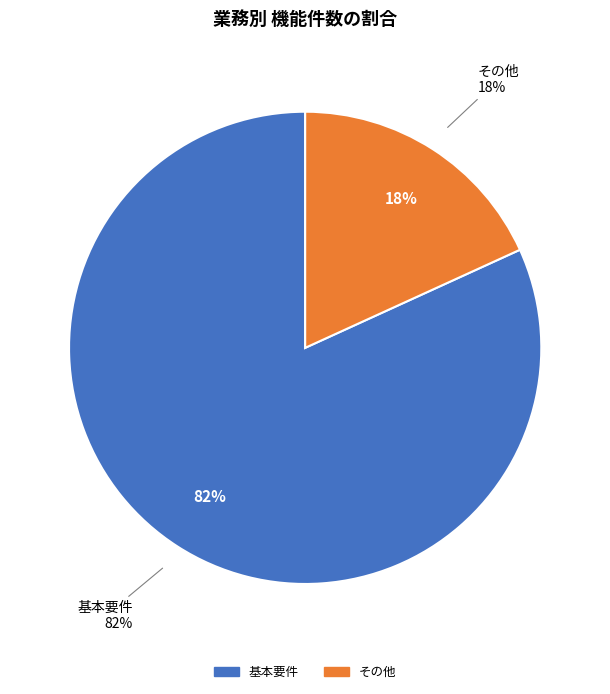

Is it true that その他 is 18% of the pie?

True